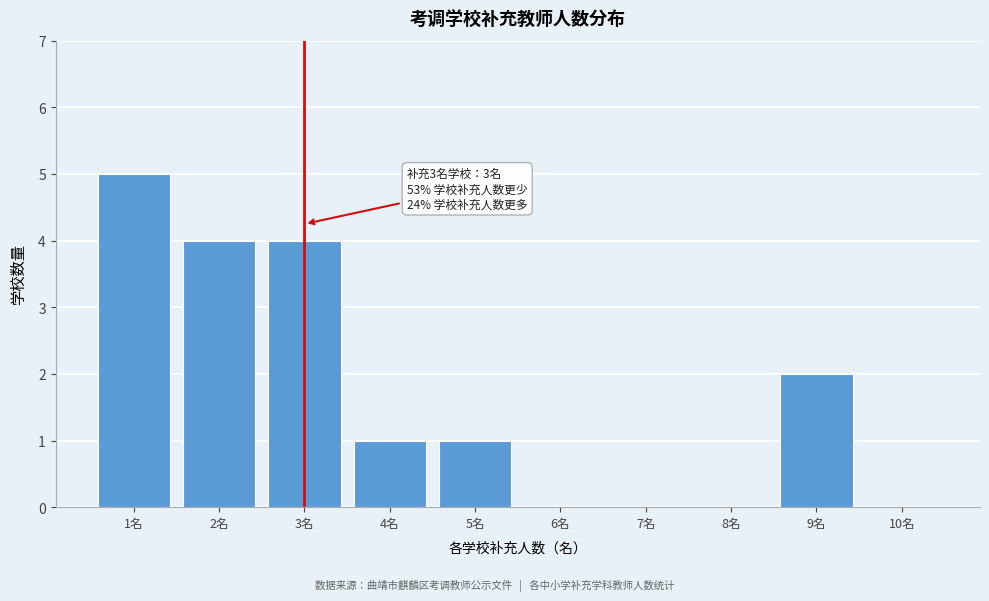

Reading left to right, list all the values displayed in this chart.

1名=5	2名=4	3名=4	4名=1	5名=1	6名=0	7名=0	8名=0	9名=2	10名=0